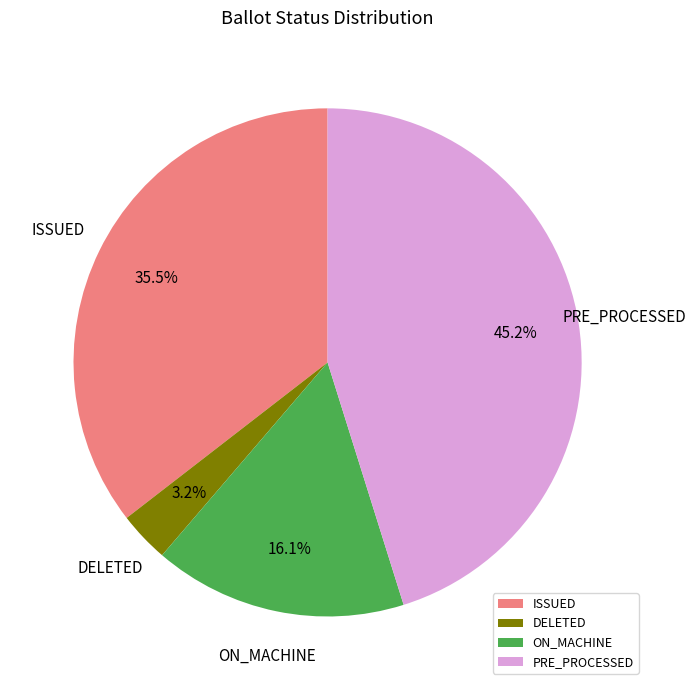

Do ISSUED and DELETED together represent more than half of the pie?

No